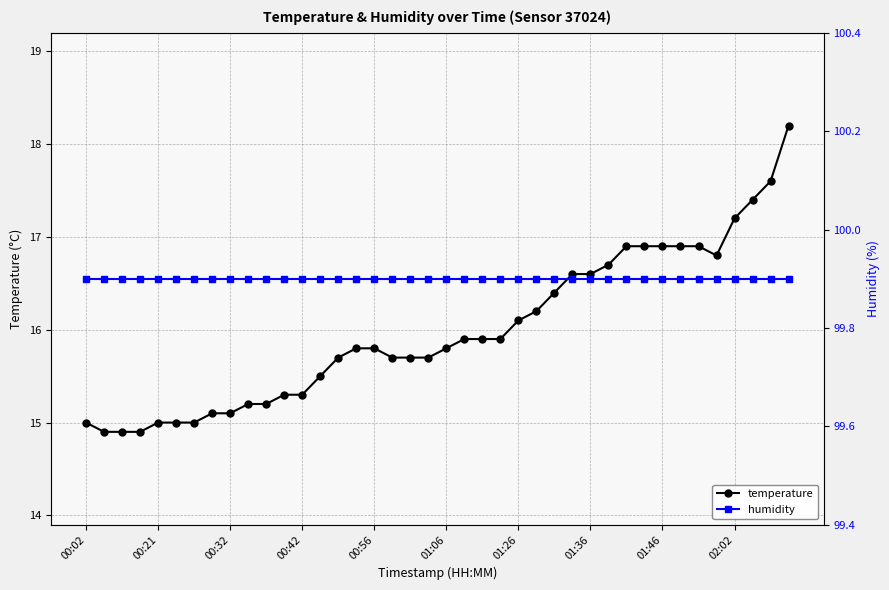

Which series has the largest total across all categories?

humidity